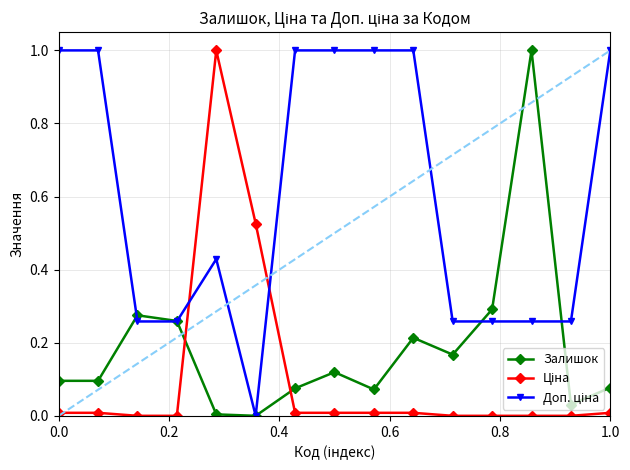

What is the maximum value shown in the chart?

1.0